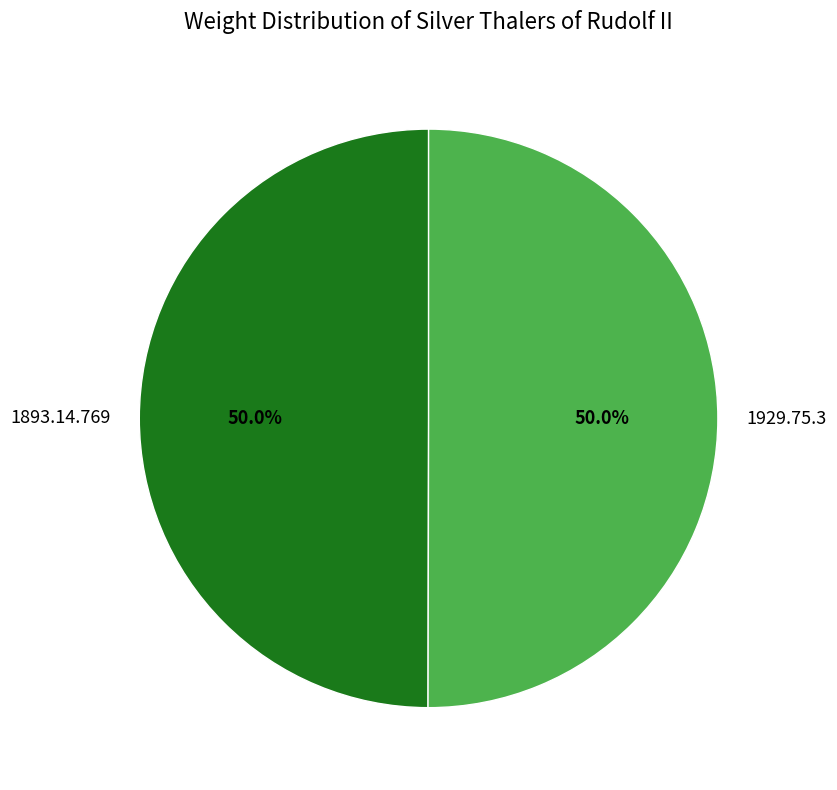

What is the ratio of the value at 1893.14.769 to the value at 1929.75.3?

1.0